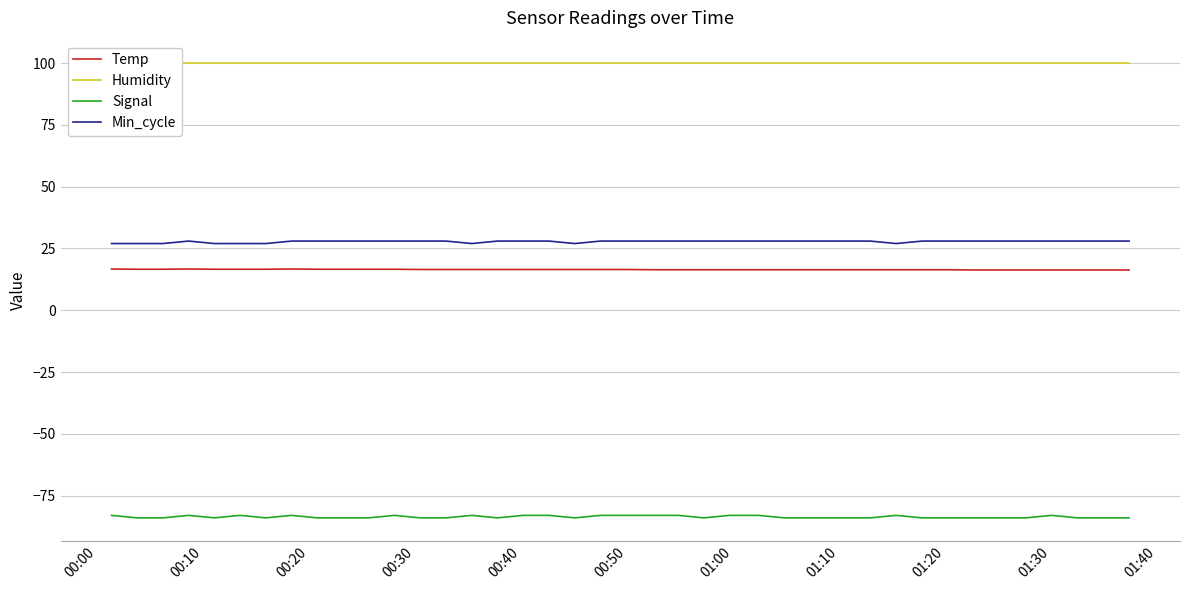

True or false: Signal and Min_cycle cross at least once.

False